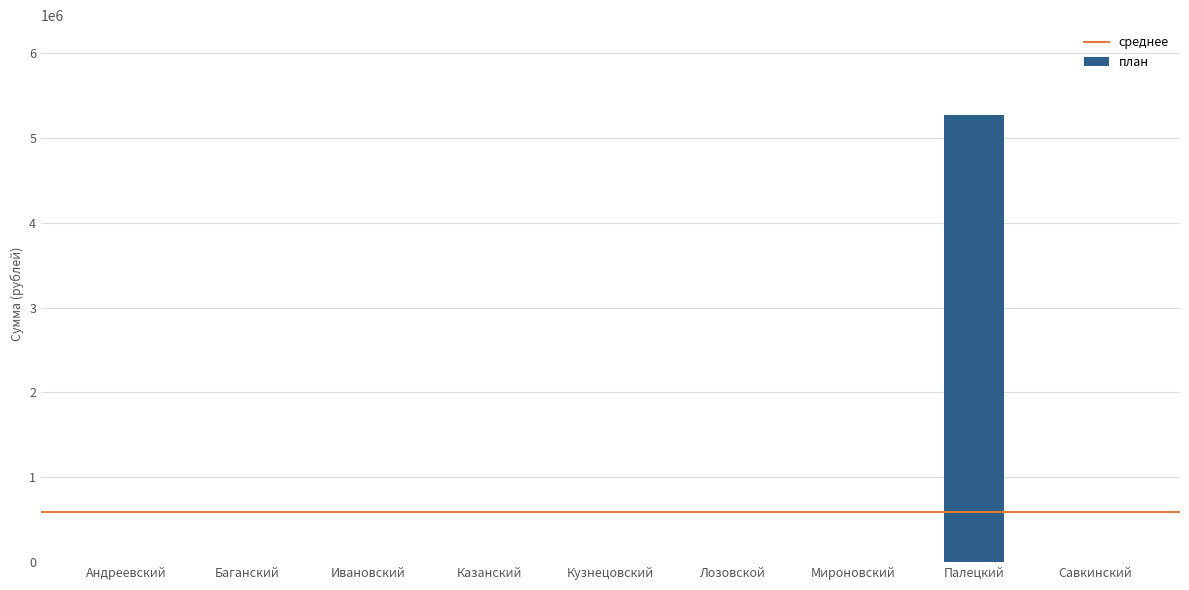

Reading left to right, what are all the values shown in this chart?

0	0	0	0	0	0	0	5272900	0